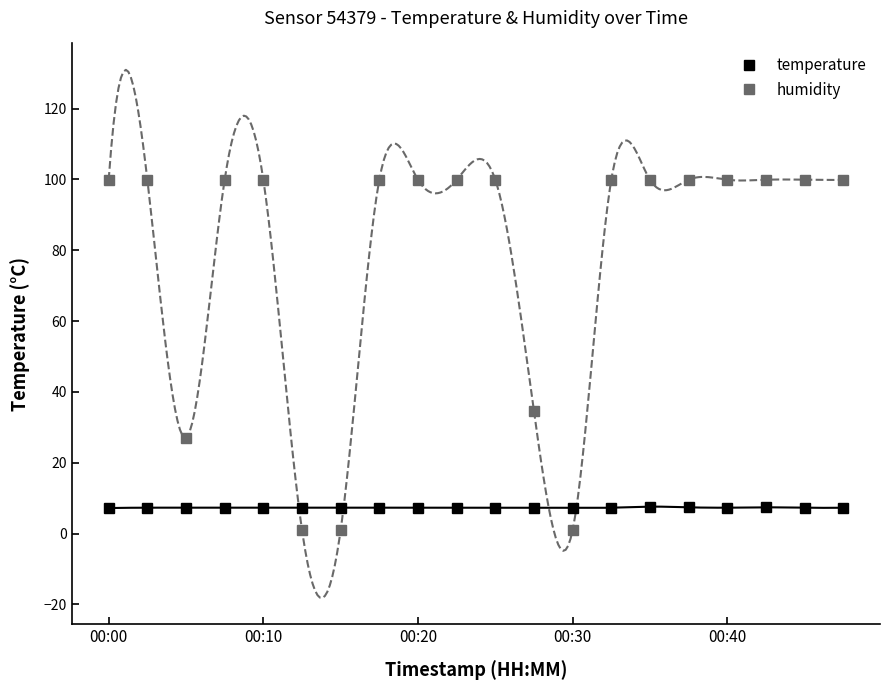

Which category has the highest value in the humidity series?

00:00